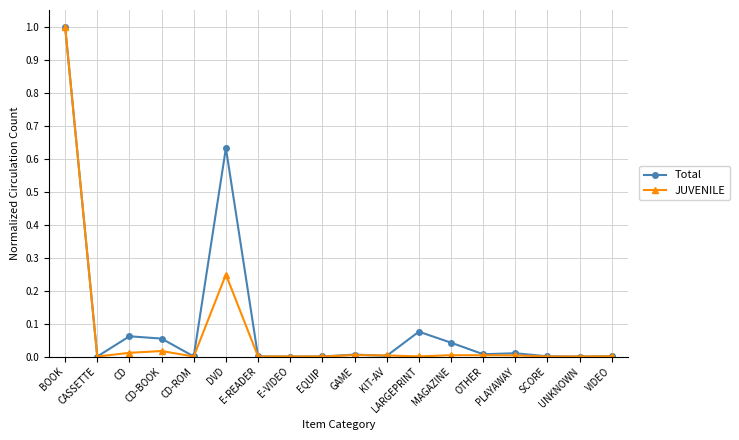

What is the highest value of the JUVENILE series?

1.0